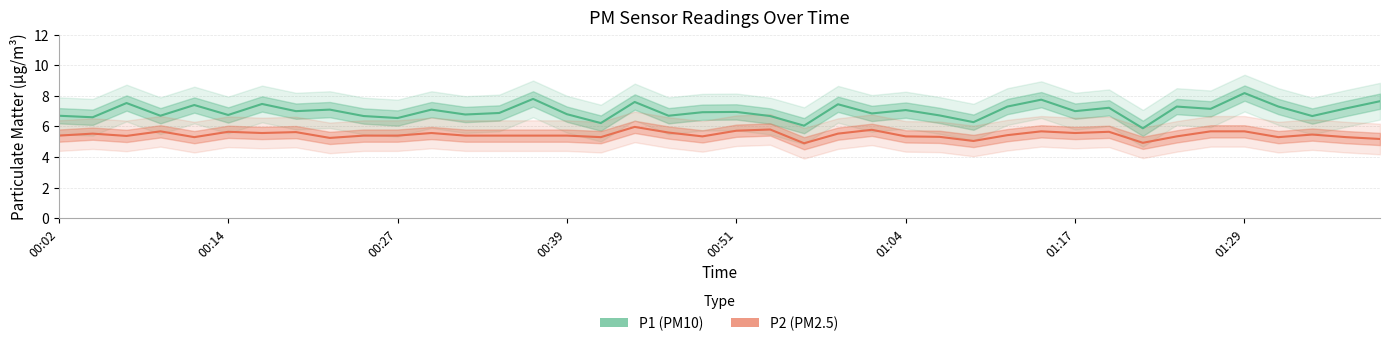

True or false: P2 (PM2.5) and P1 (PM10) intersect in this chart.

False